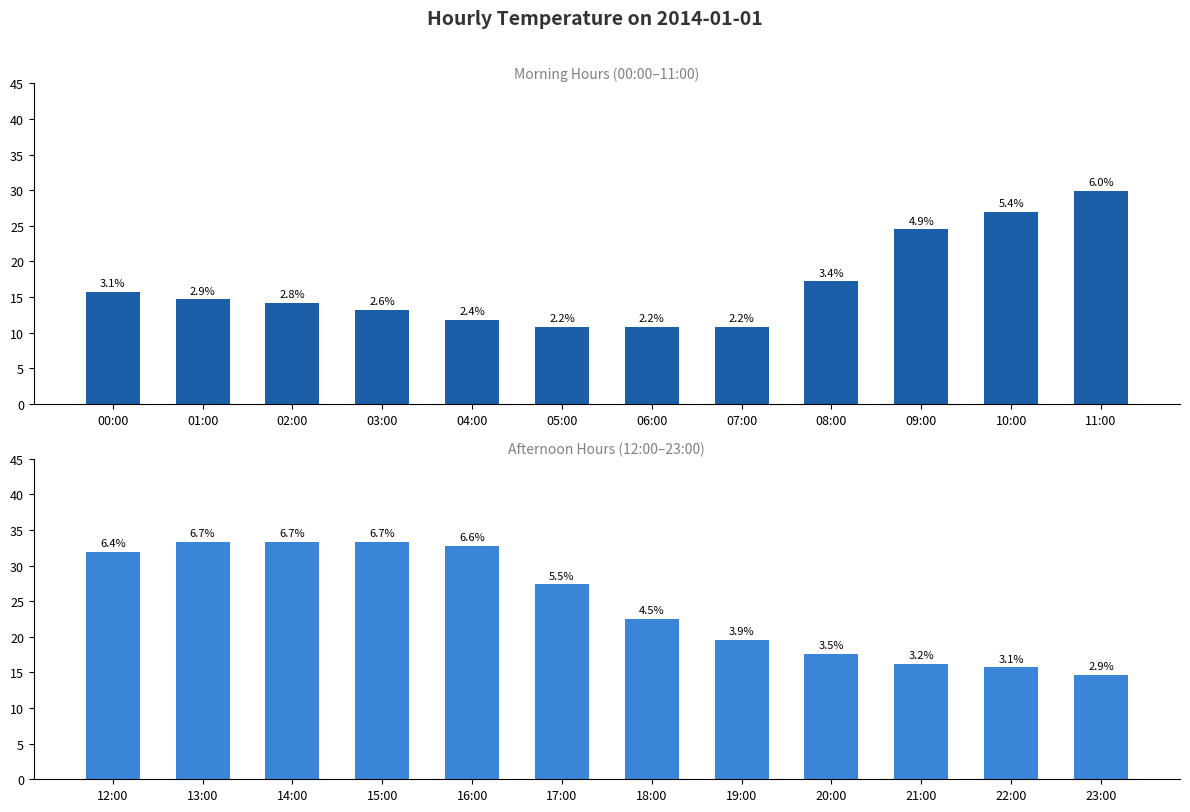

Between 08:00 and 09:00, which series saw the biggest shift?

Morning (00-11)